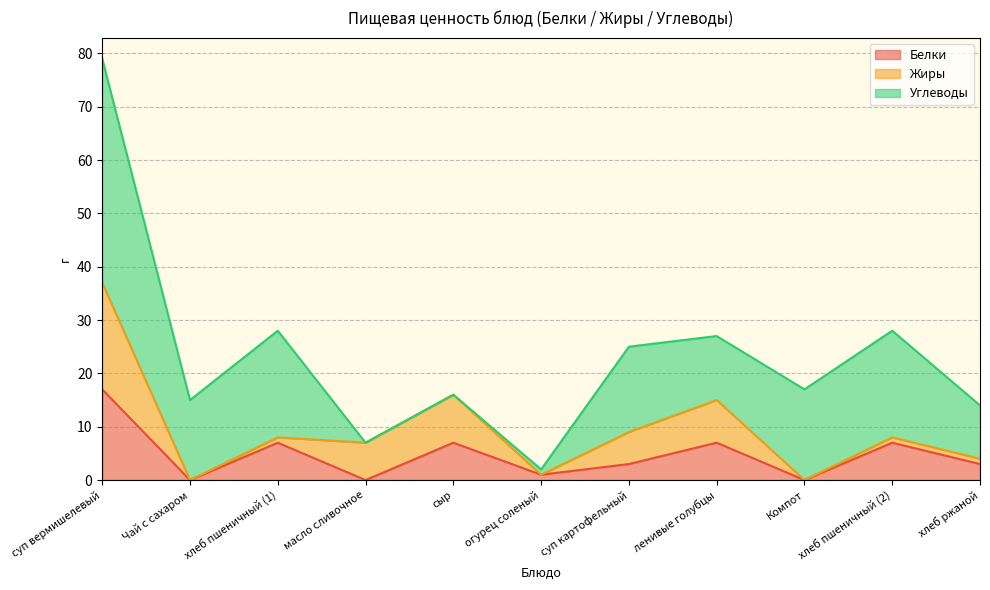

At how many categories does at least one series exceed 18?

3